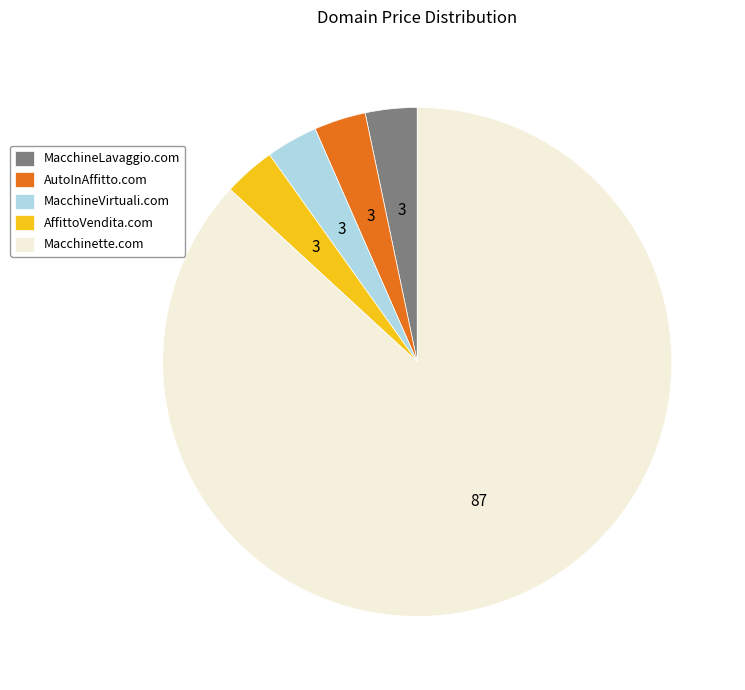

Which slice is the largest?

Macchinette.com